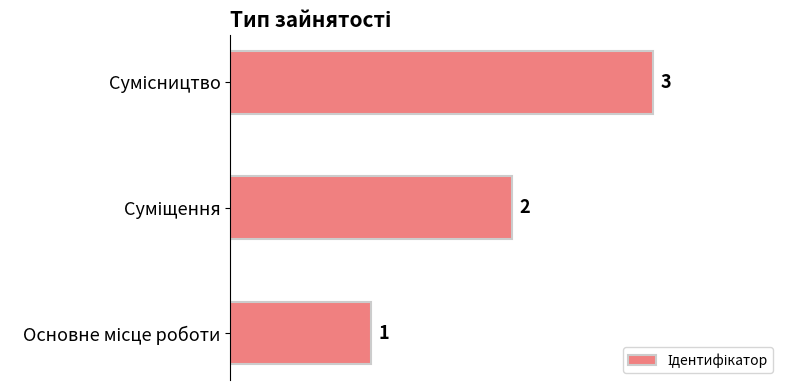

What is the sum of all values?

6